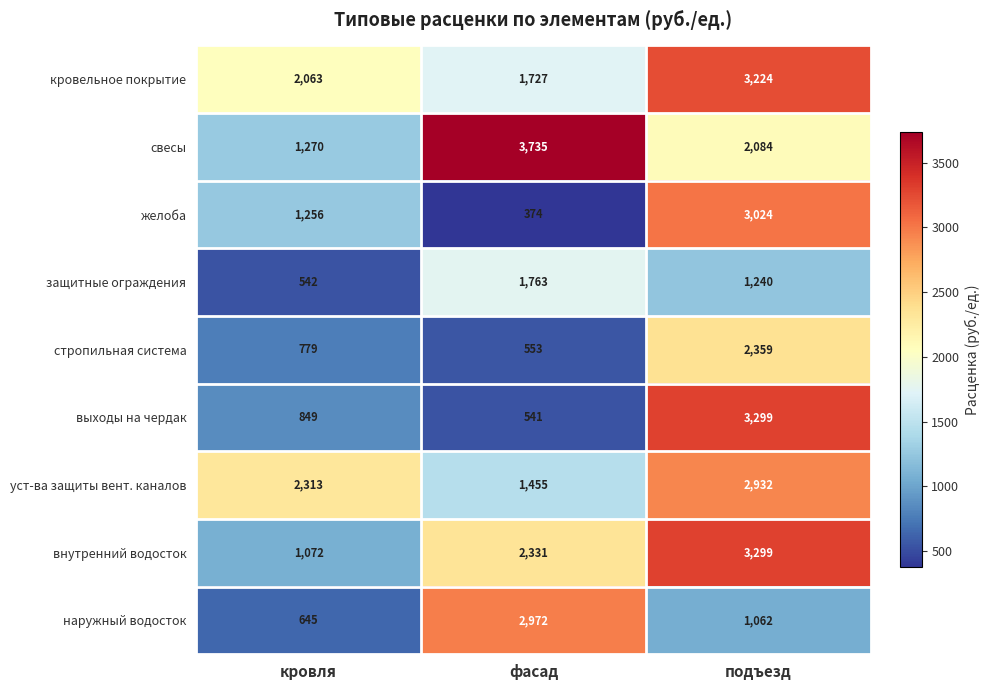

Which series has the largest total across all categories?

свесы